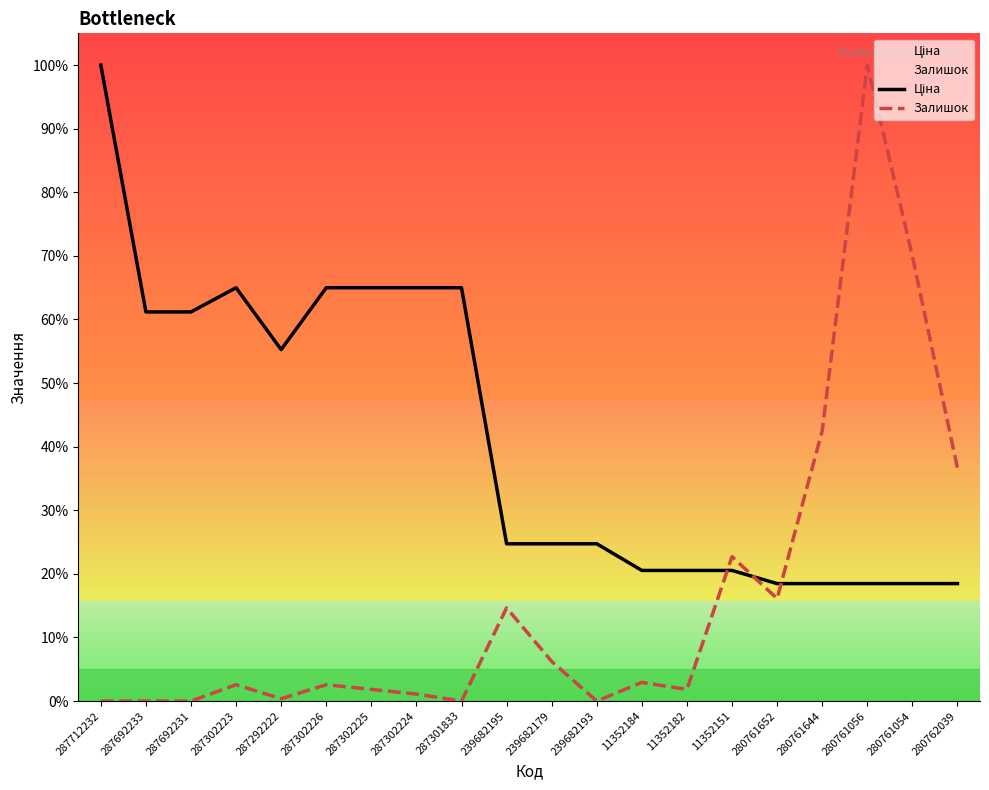

At which category is the sum across all series the highest?

280761056